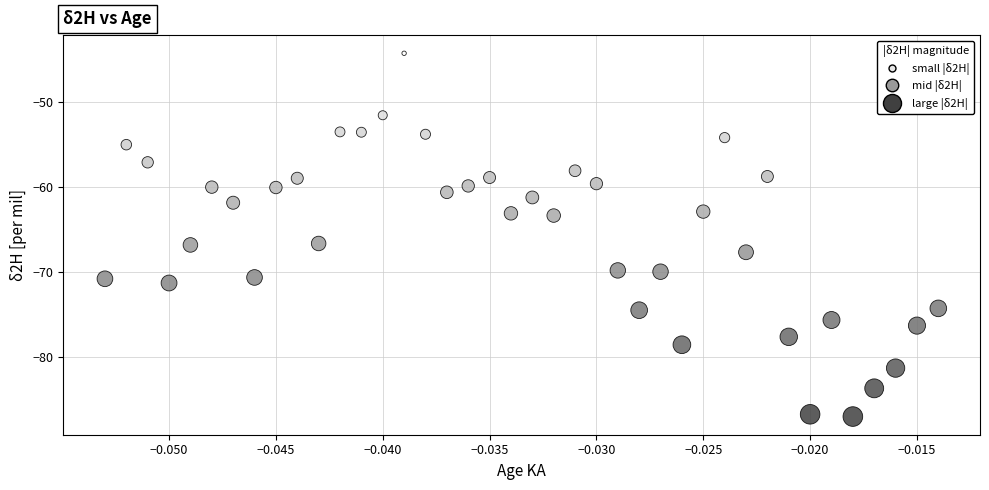

What is the range of Y values (max minus min)?

42.6